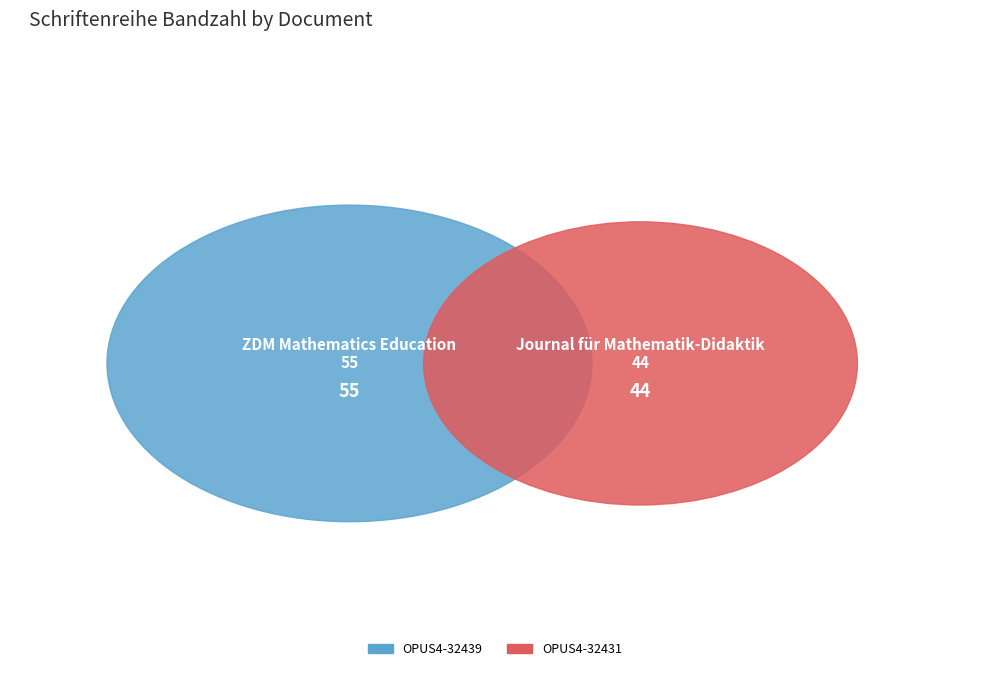

Combined, what portion of the pie is OPUS4-32439 and OPUS4-32431?

100.0%